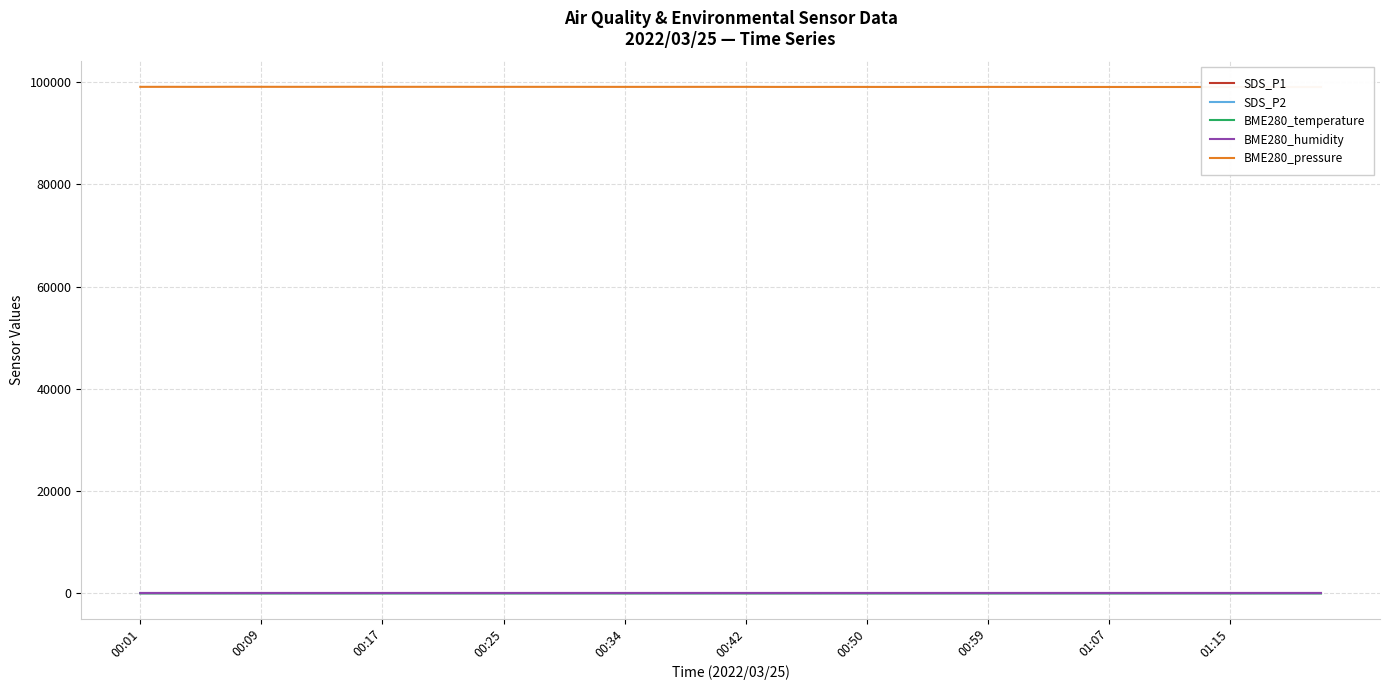

Where is the first local minimum for BME280_humidity?

00:25